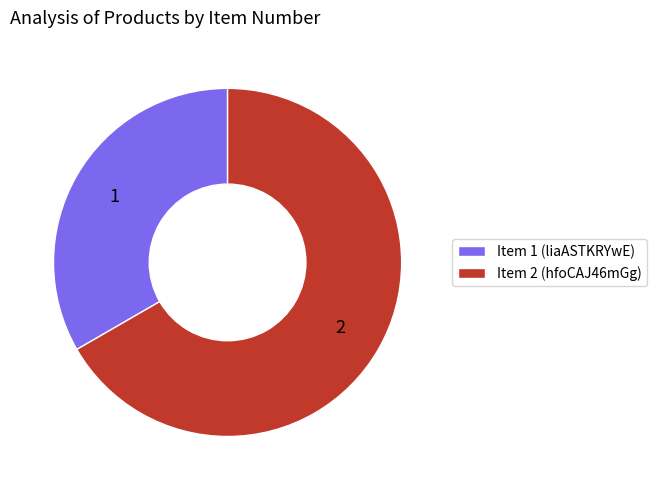

Between Item 2 (hfoCAJ46mGg) and Item 1 (liaASTKRYwE), which is larger?

Item 2 (hfoCAJ46mGg)